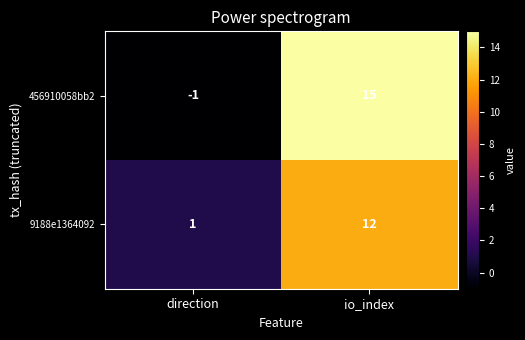

At direction, list the series in order from smallest to largest.

456910058bb2, 9188e1364092